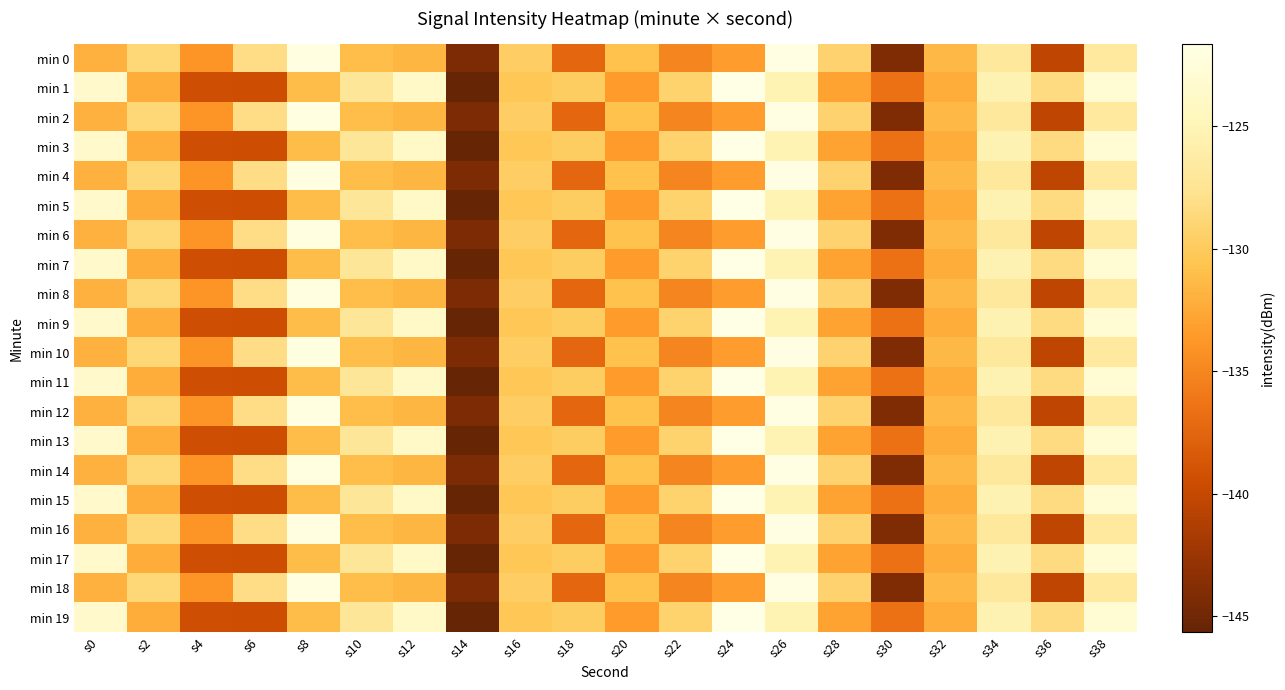

At which category does the chart reach its minimum across all series?

s14